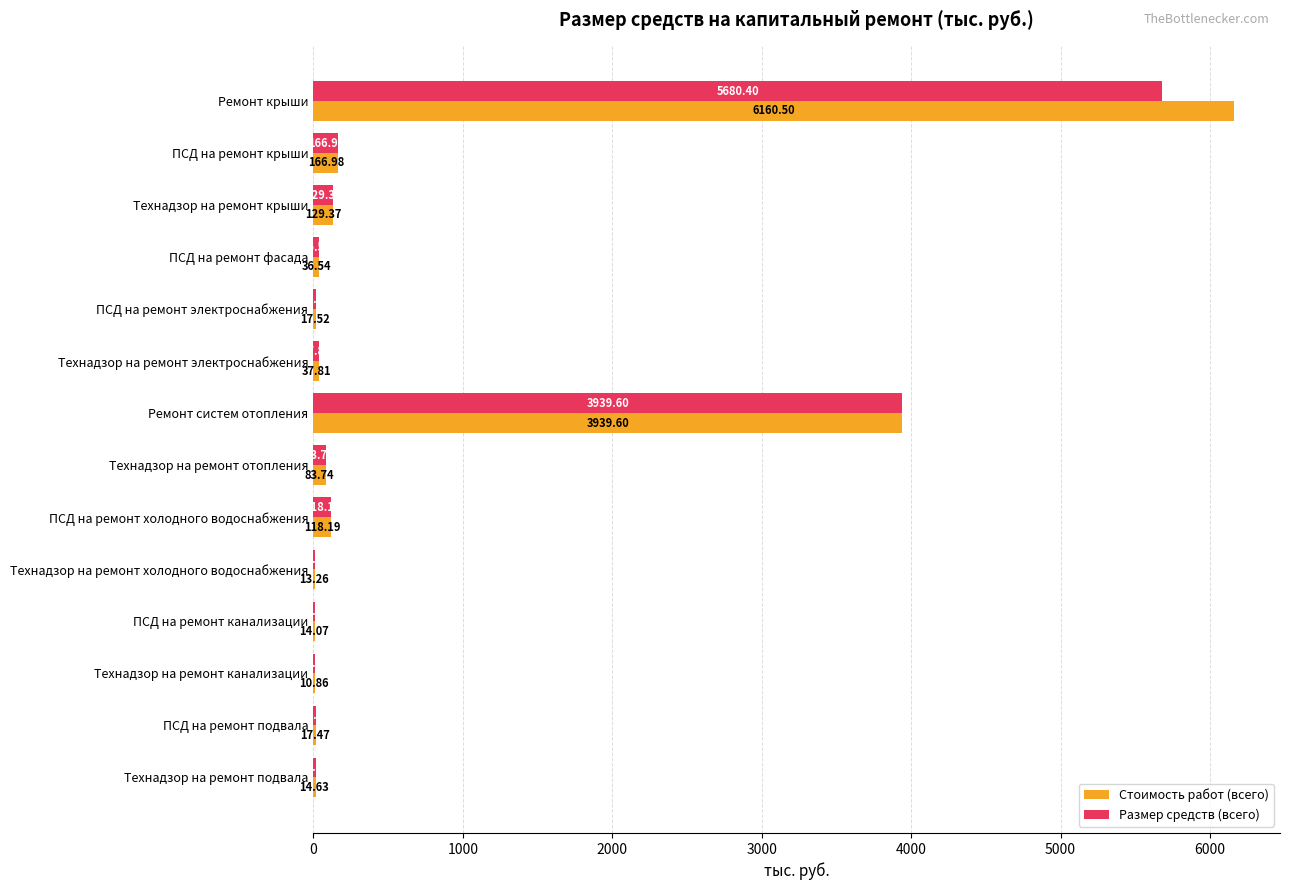

Which series has the largest range (max minus min)?

Стоимость работ (всего)